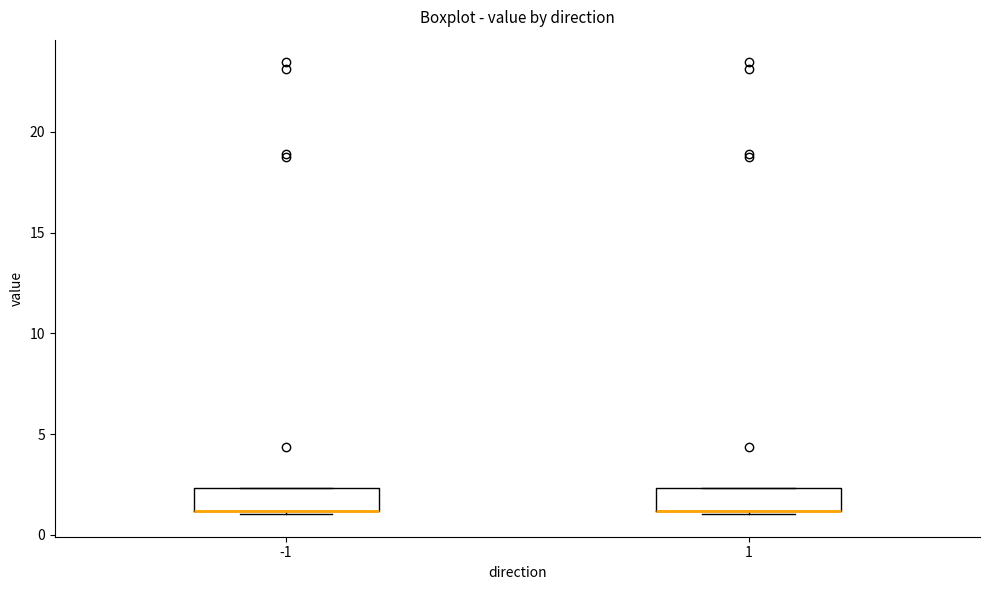

Reading left to right, read every box against the y-axis: the position of its median line, the range the box covers, and the ends of its whiskers. The values are not printed on the chart, so give them approximately, as read against the axis.

-1: median 1.0 (drawn on the box's lower edge), box 1.0 to 2.5, whiskers 1.0 to 2.5
1: median 1.0 (drawn on the box's lower edge), box 1.0 to 2.5, whiskers 1.0 to 2.5